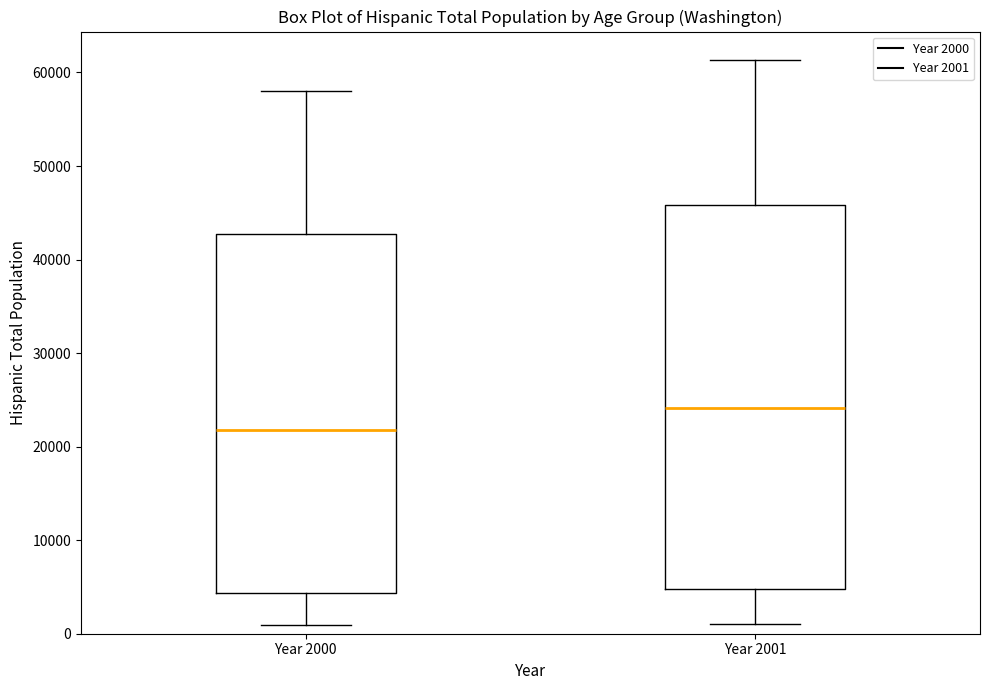

Where is the lower edge of the box for Year 2000 on the y-axis? The values are not printed on the chart, so give them approximately, as read against the axis.

4000